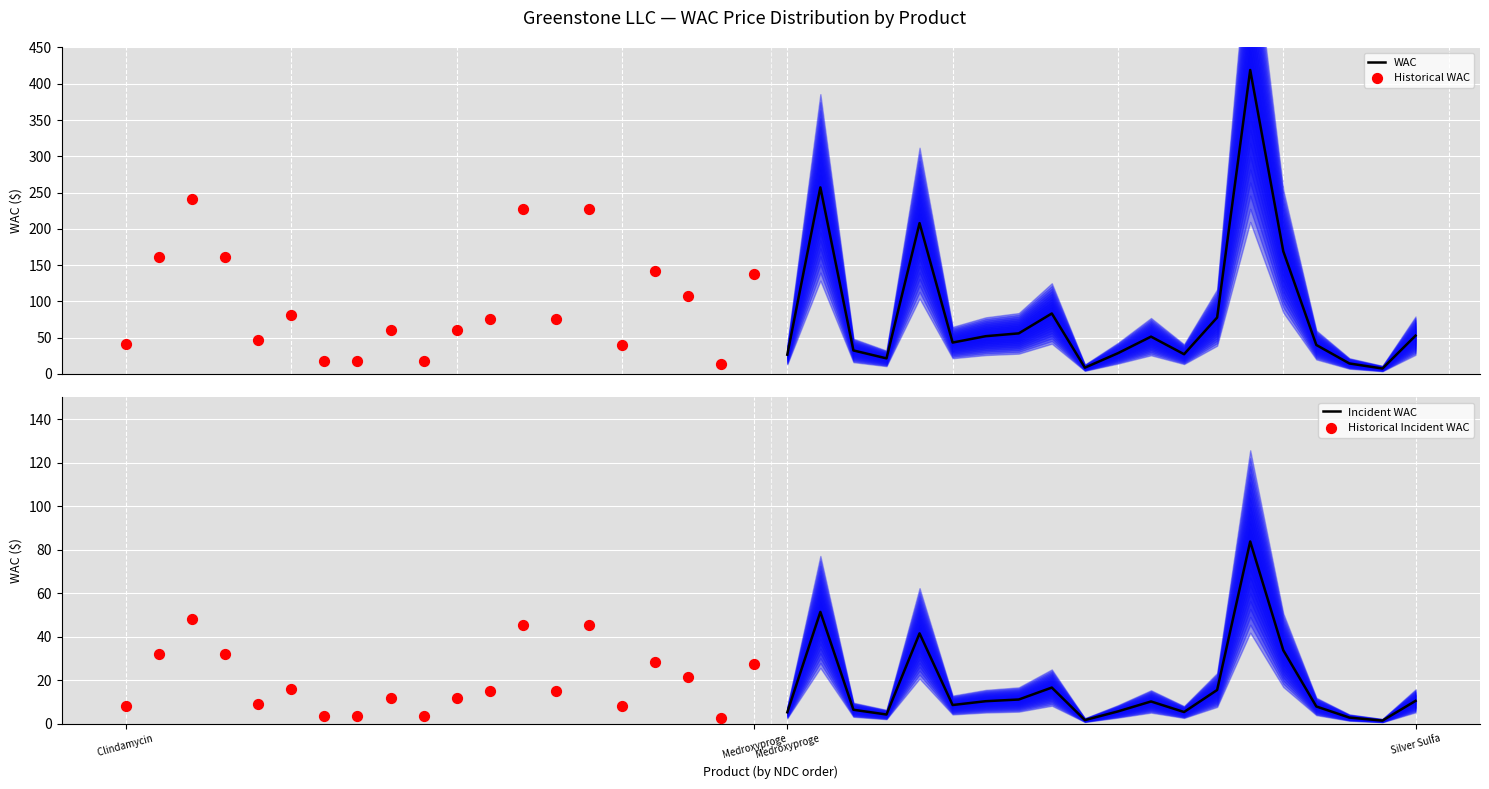

What is the maximum value for Incident WAC?

83.8